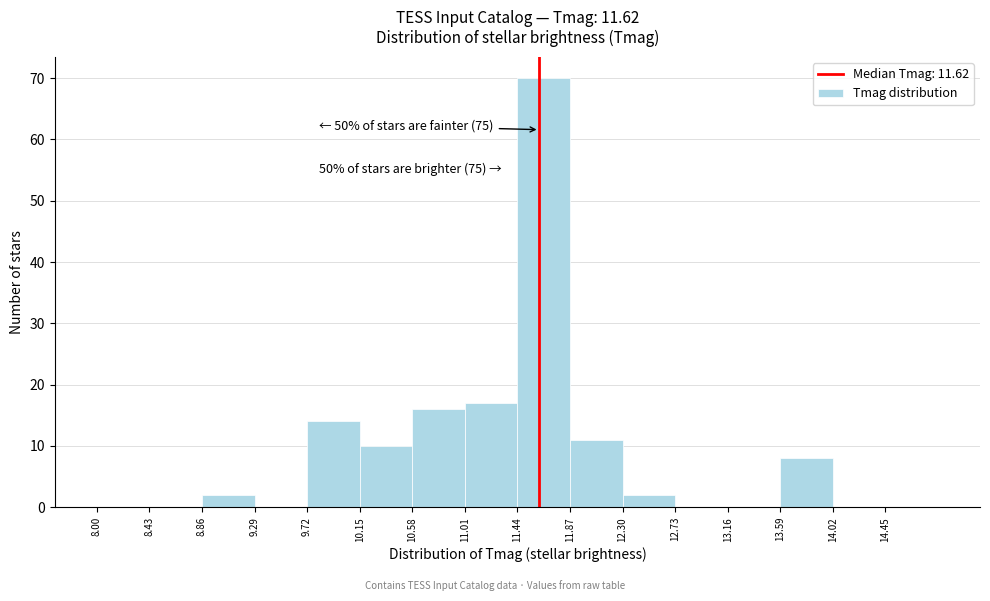

Over which range of the x-axis is the bar tallest?

11.44 to 11.87